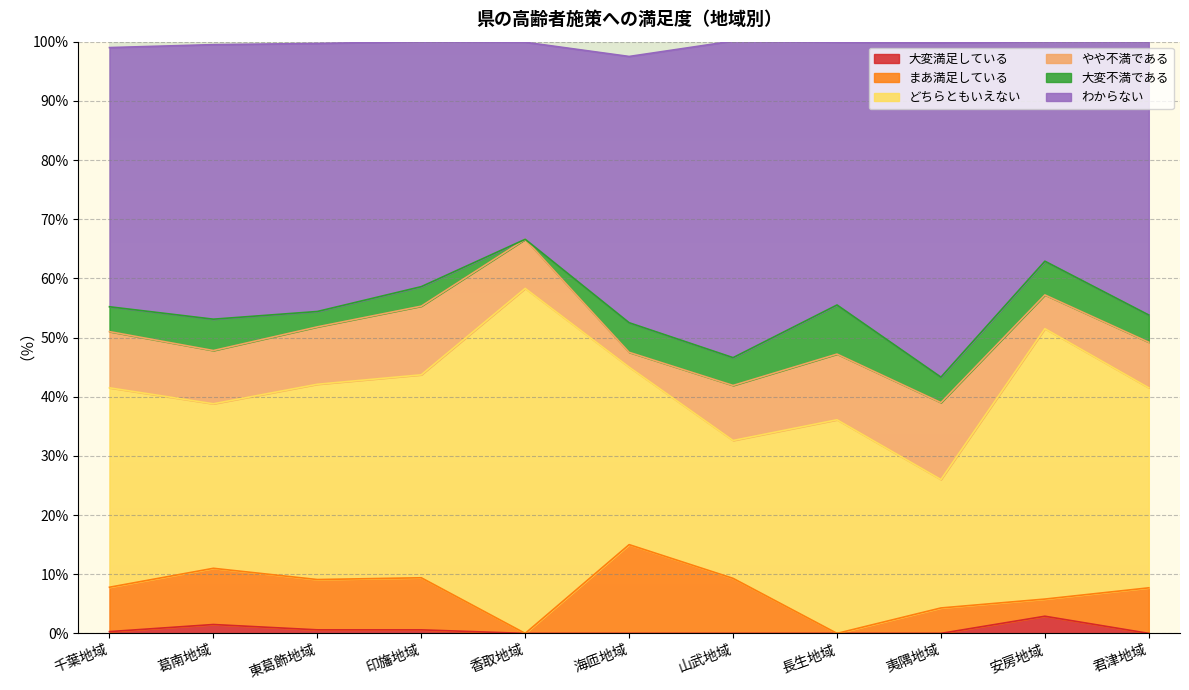

What is the total value across all series at 夷隅地域?

99.8